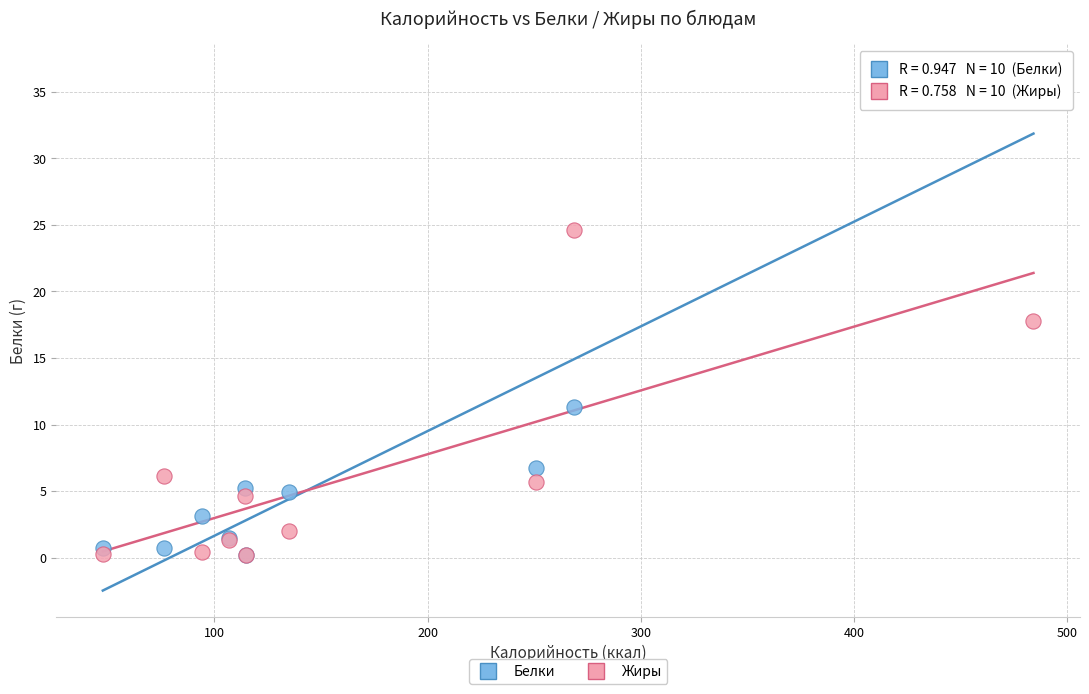

Which series has the widest spread of Y values?

Белки